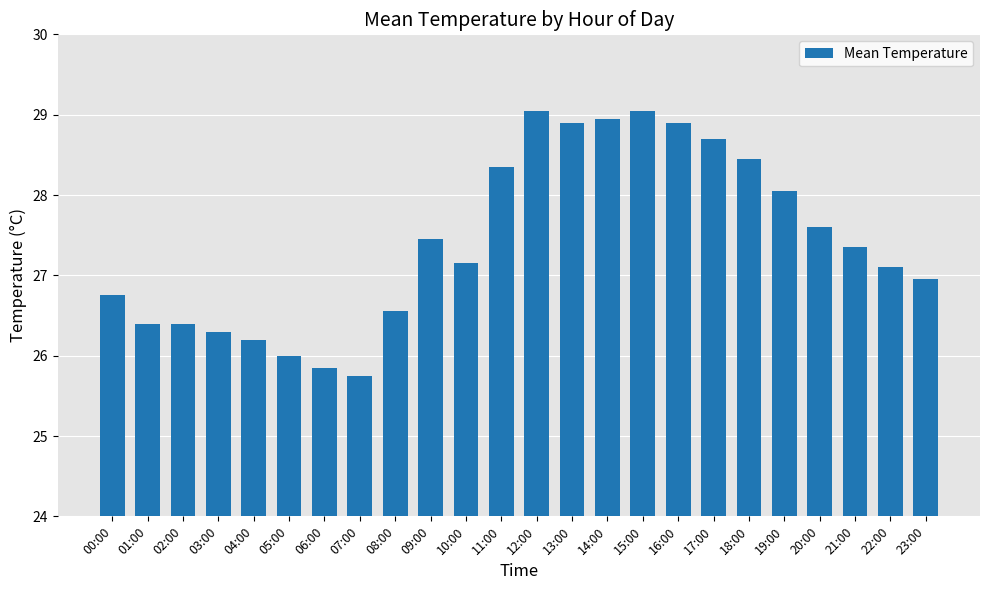

Count the number of categories in the chart.

24